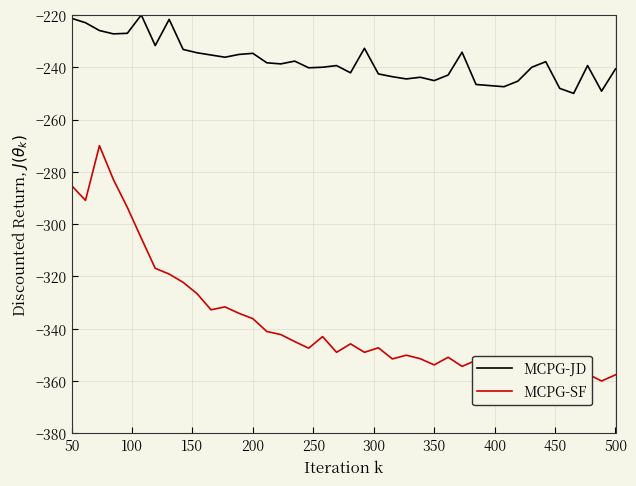

How many lines are shown in the chart?

2